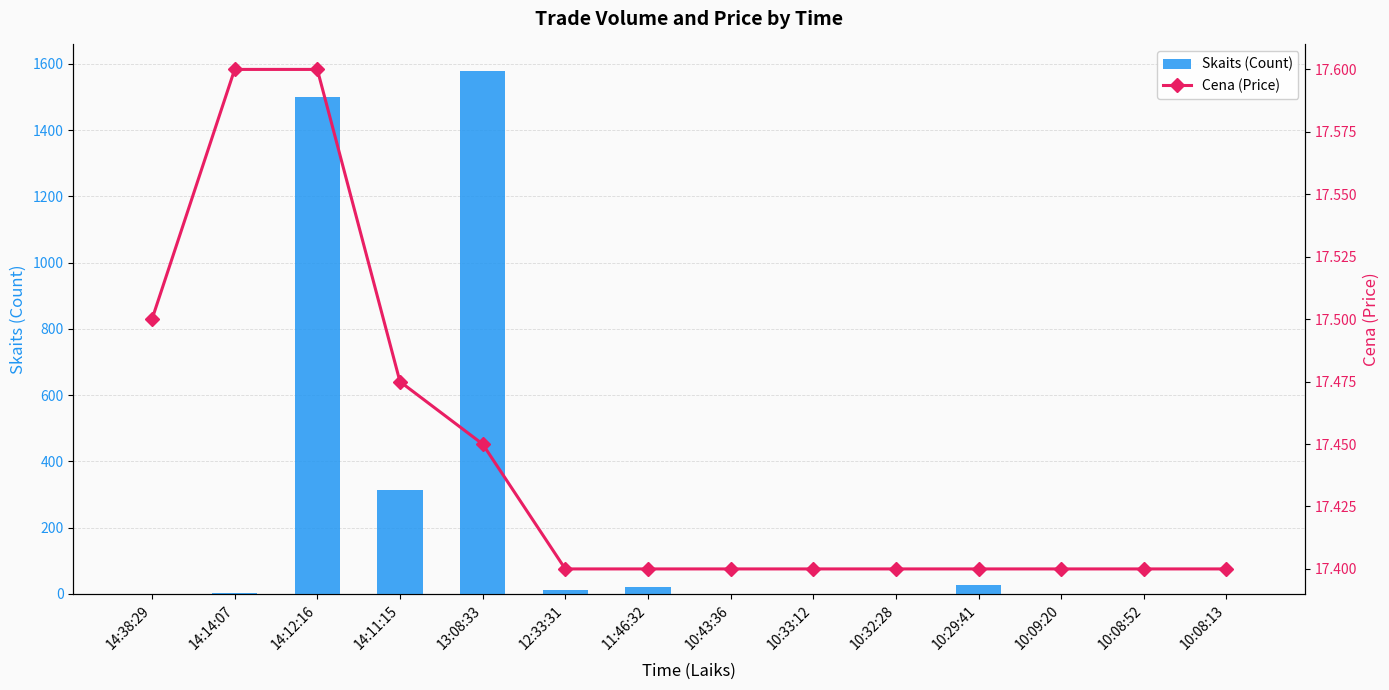

Reading left to right, what are all the values shown in this chart?

Skaits (Count): 14:38:29=1.0	14:14:07=3.0	14:12:16=1500.0	14:11:15=315.0	13:08:33=1580.0	12:33:31=12.0	11:46:32=20.0	10:43:36=1.0	10:33:12=1.0	10:32:28=1.0	10:29:41=27.0	10:09:20=1.0	10:08:52=1.0	10:08:13=1.0
Cena (Price): 14:38:29=17.5	14:14:07=17.6	14:12:16=17.6	14:11:15=17.5	13:08:33=17.4	12:33:31=17.4	11:46:32=17.4	10:43:36=17.4	10:33:12=17.4	10:32:28=17.4	10:29:41=17.4	10:09:20=17.4	10:08:52=17.4	10:08:13=17.4